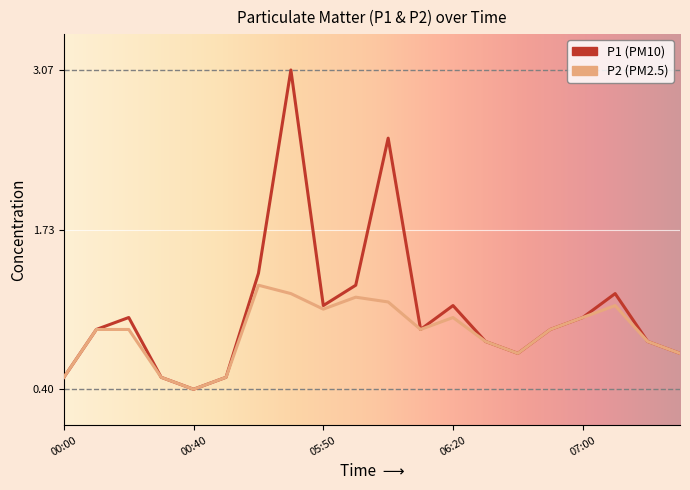

What is the greatest value displayed?

3.1